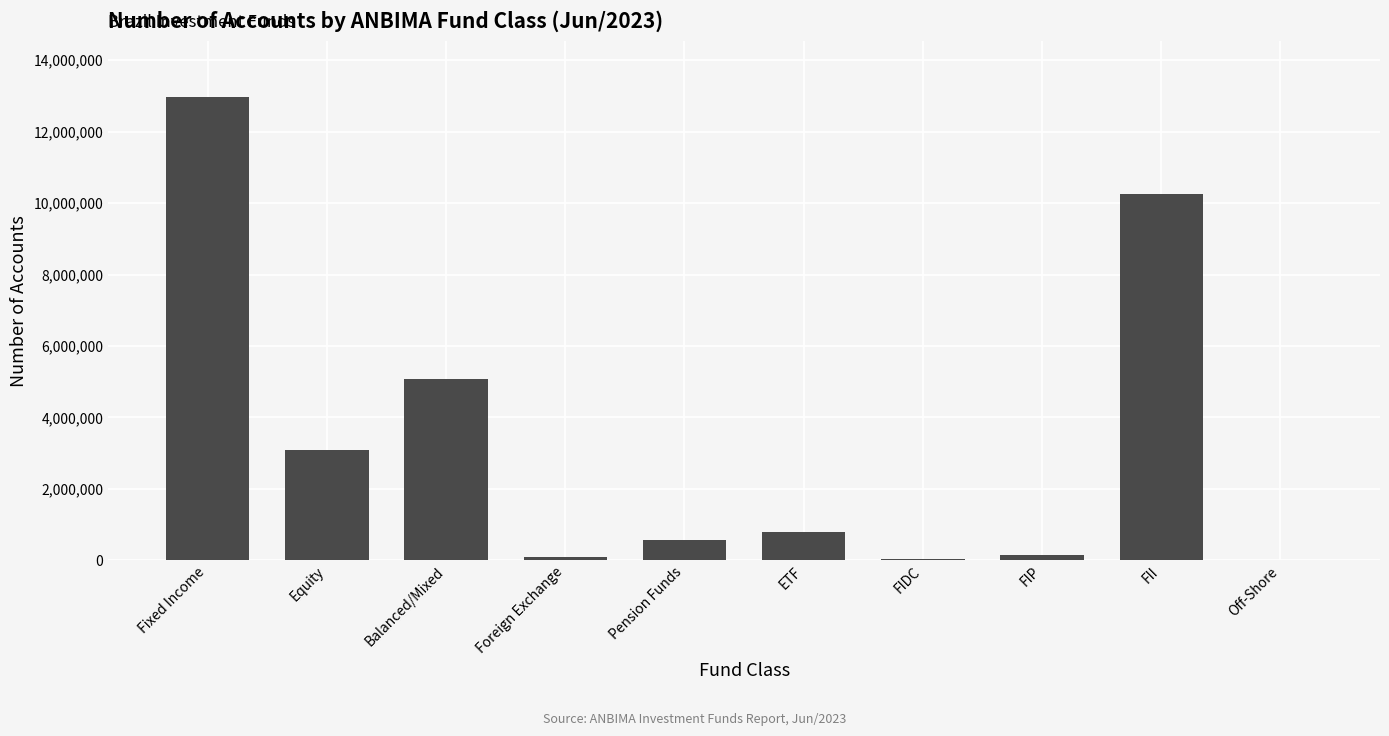

Are the bars horizontal?

No